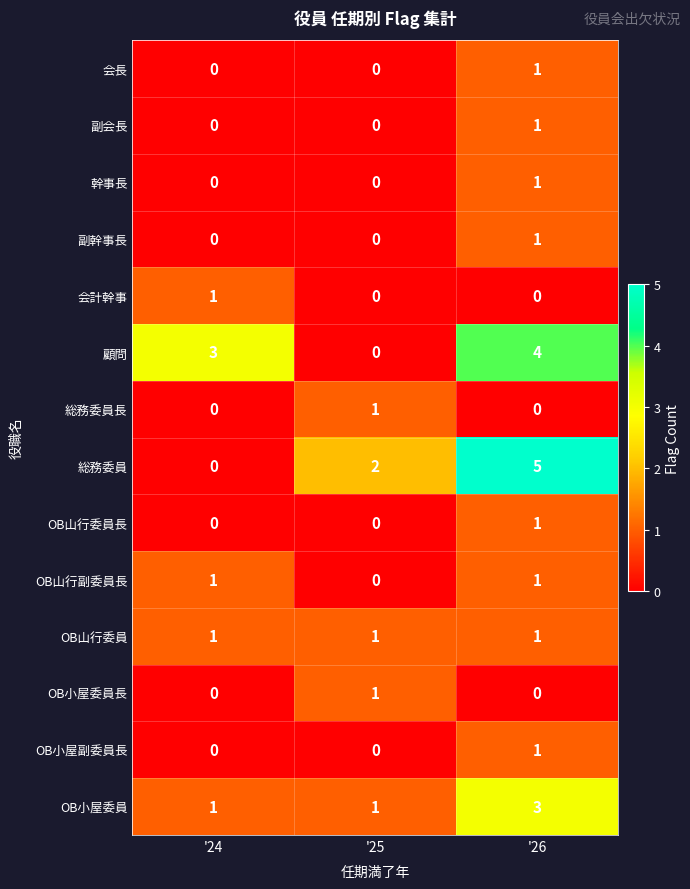

What is the total value across all series at '25?

6